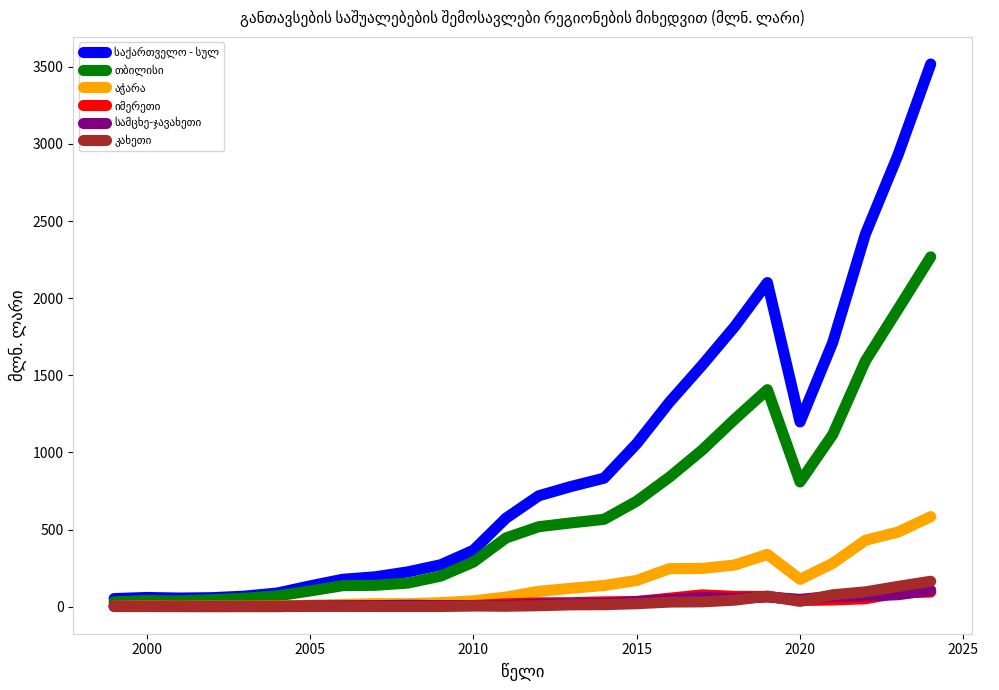

What is the maximum value shown in the chart?

3517.9